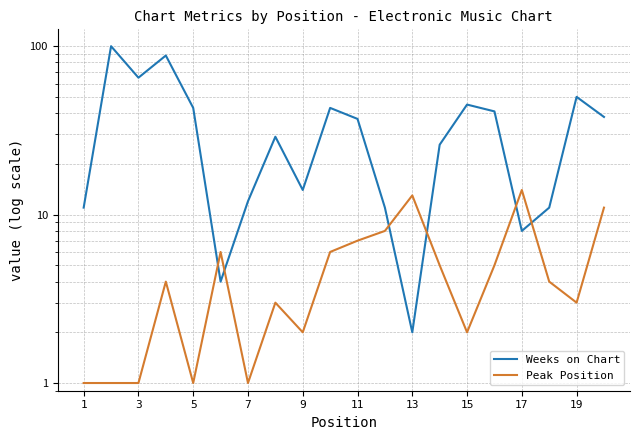

How many lines are shown in the chart?

2